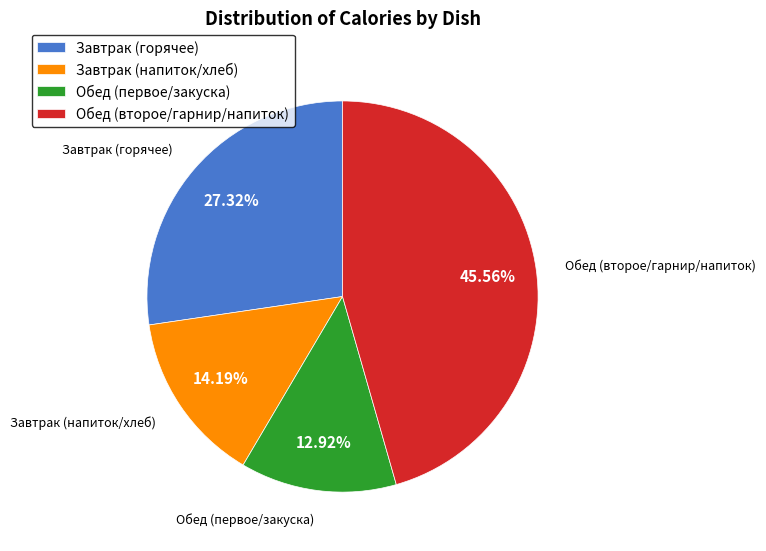

Between Завтрак (горячее) and Обед (второе/гарнир/напиток), which is larger?

Обед (второе/гарнир/напиток)